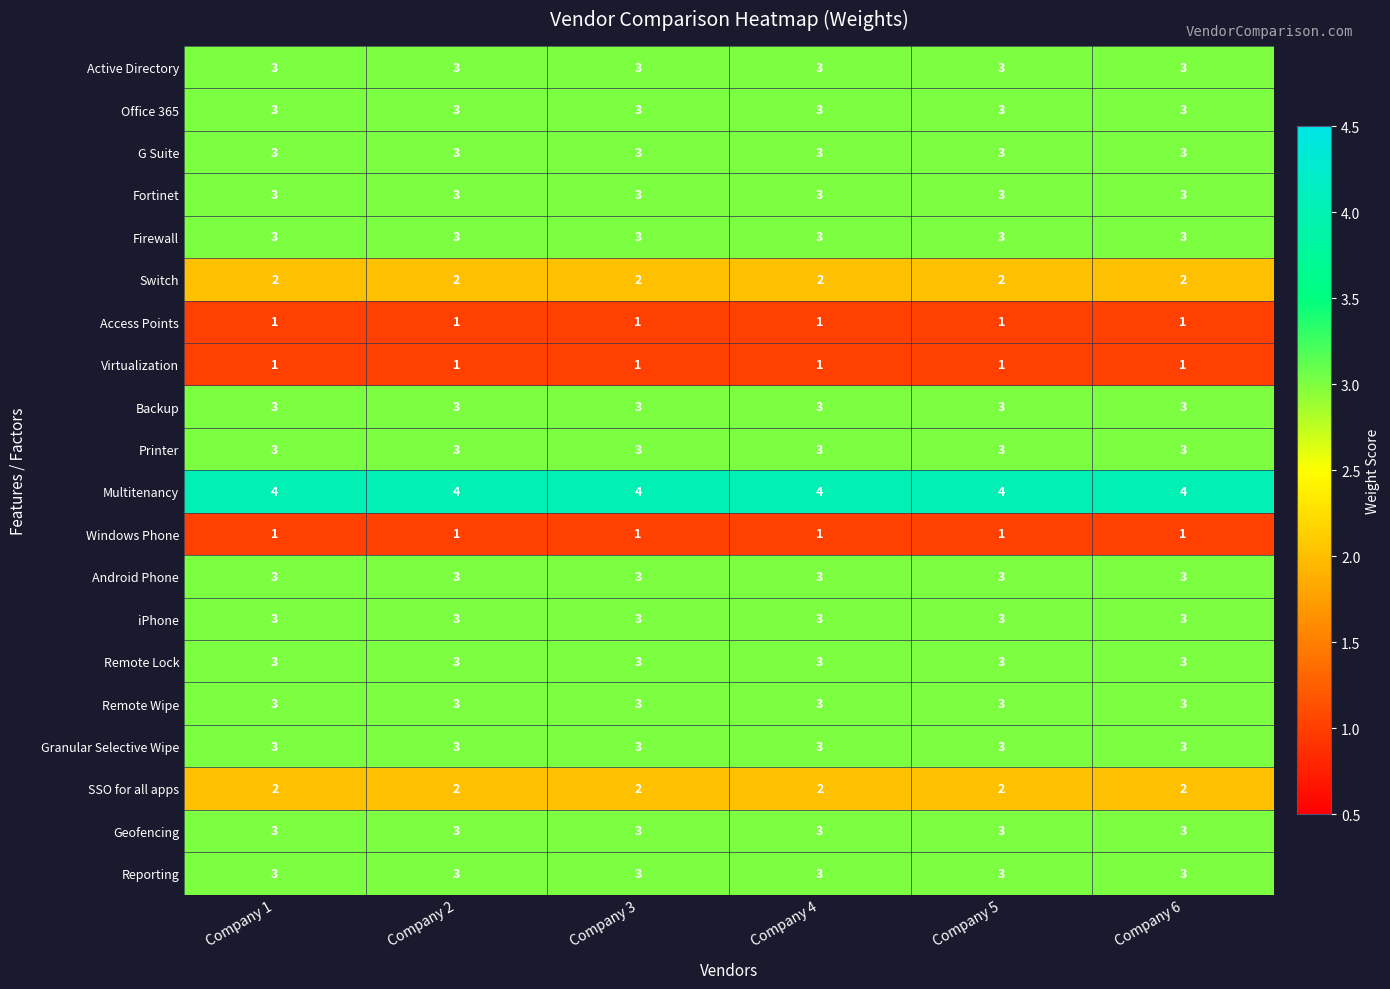

What is the spread (max minus min) of values at Company 1?

3